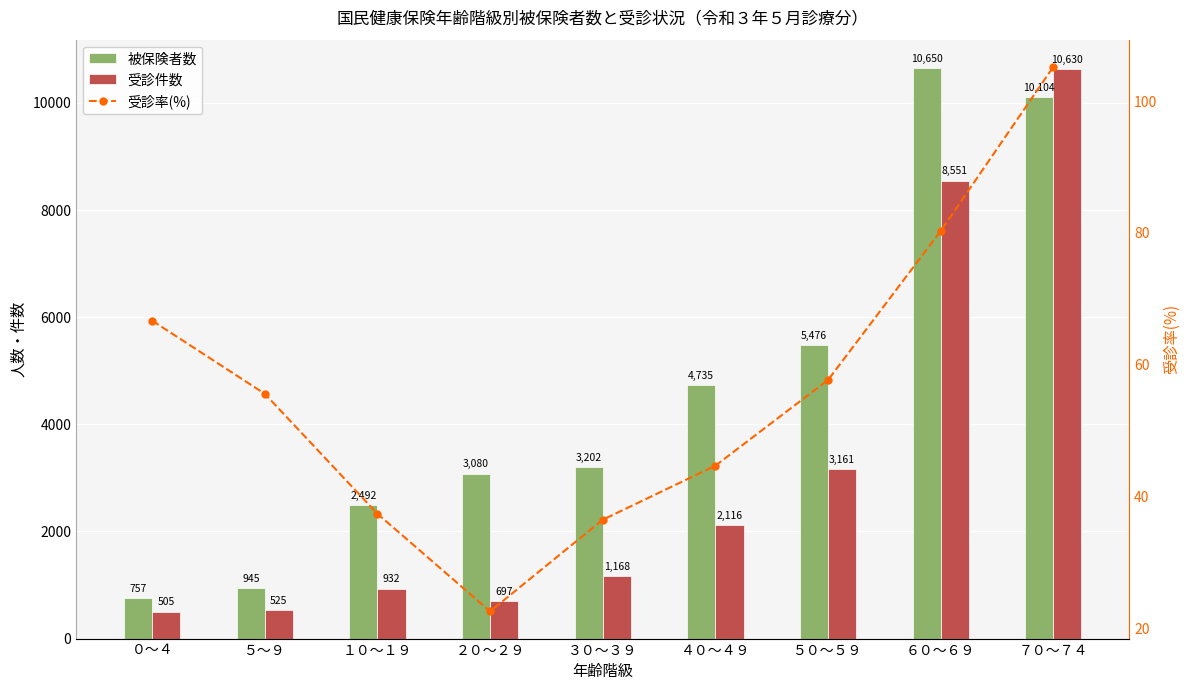

What is the value of the 被保険者数 bar at the 5th from the left?

3202.0